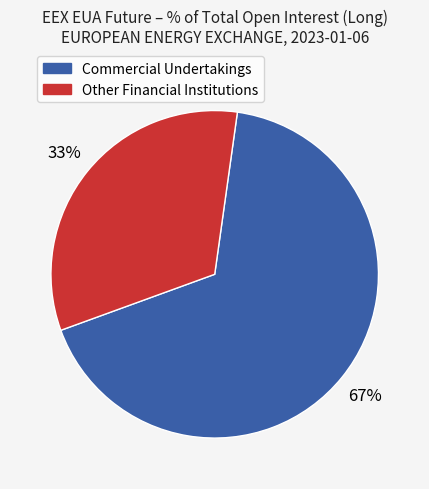

Is there a majority slice in this chart?

Yes